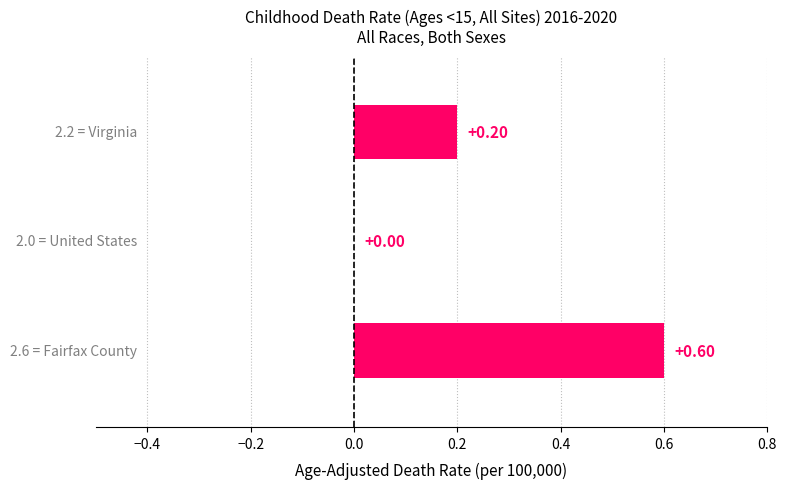

What is the sum of all values?

0.8